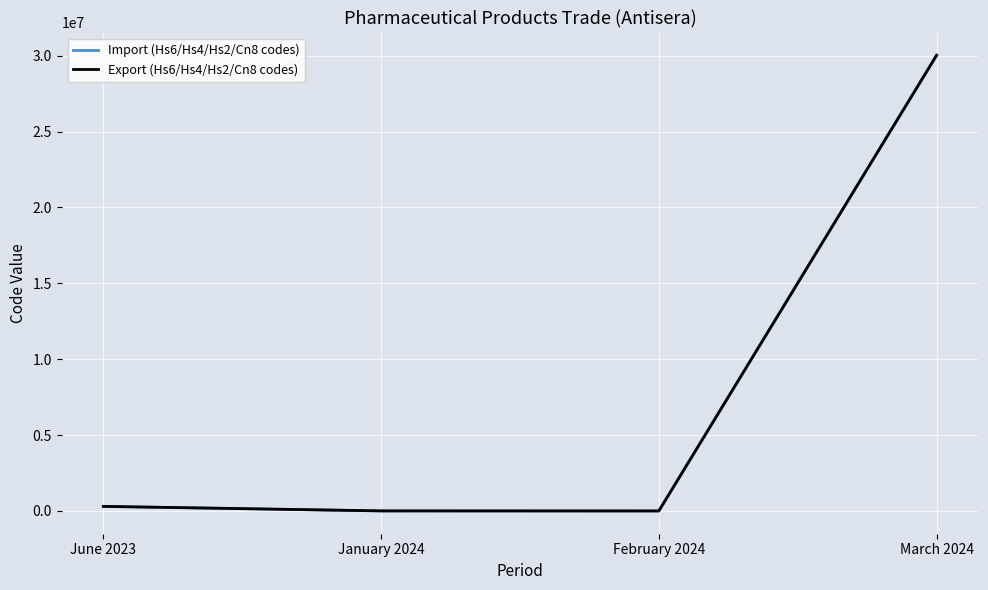

What is the sum of all Import (Hs6/Hs4/Hs2/Cn8 codes) values?

30324444